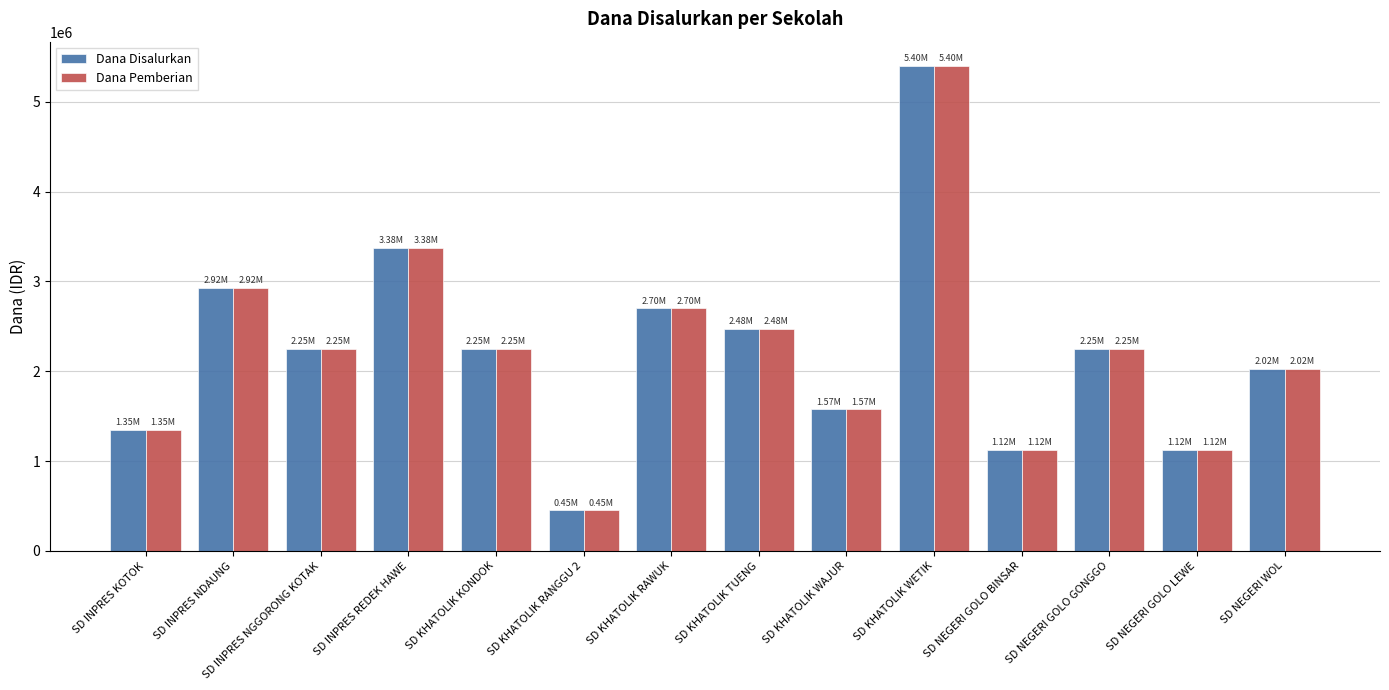

The Dana Disalurkan series shows 3110088 at SD NEGERI GOLO GONGGO. True or false?

False